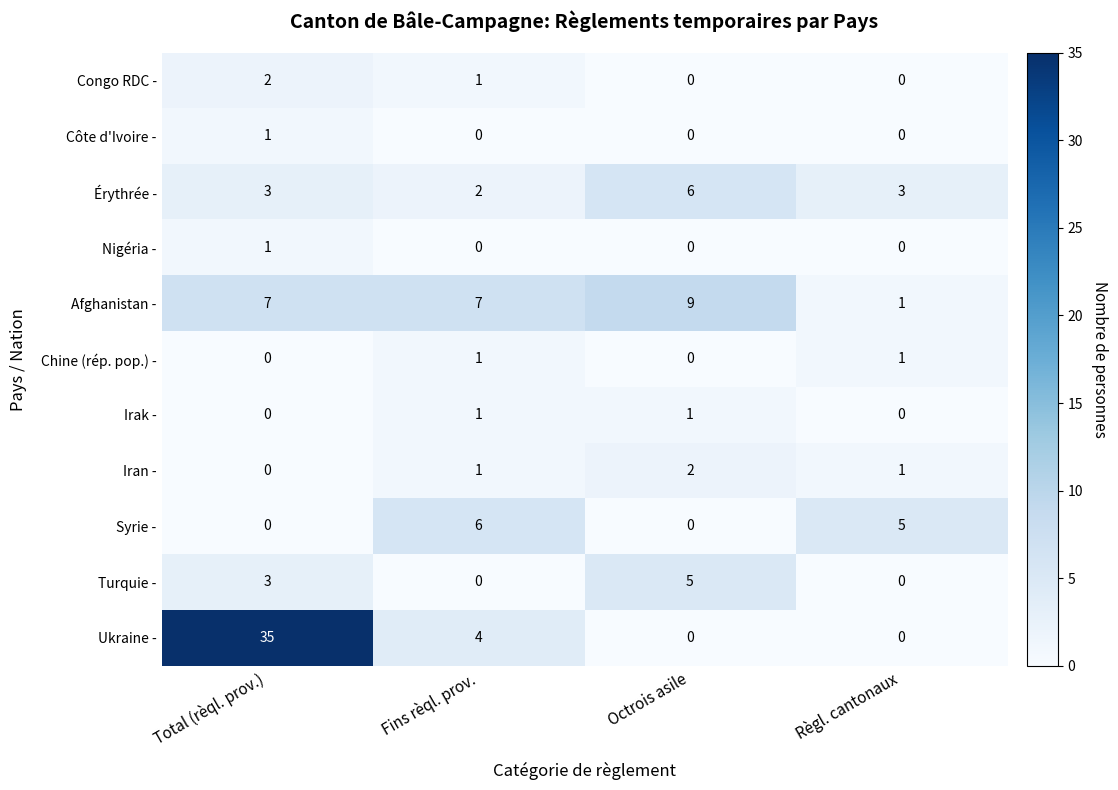

What is the total value across all series at Fins rèql. prov.?

23